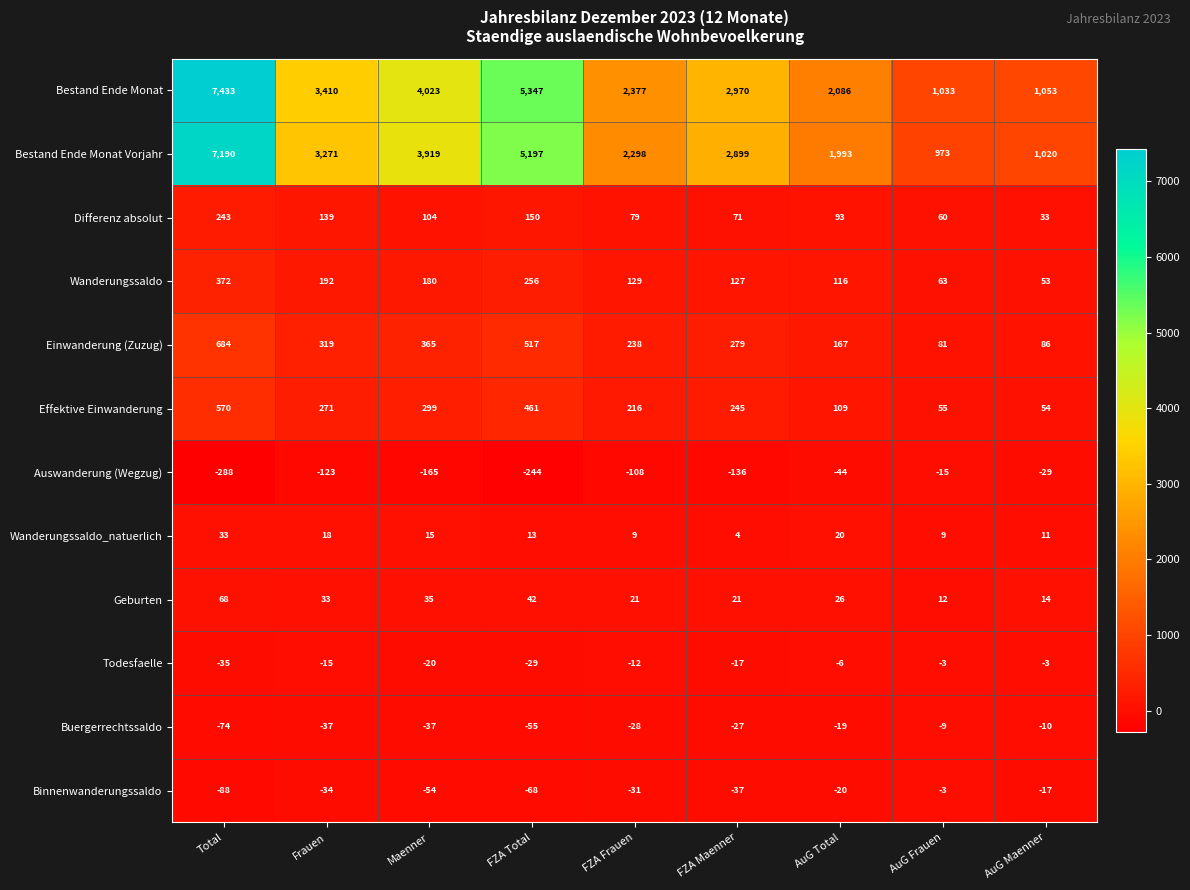

At how many categories does at least one series exceed 646?

9